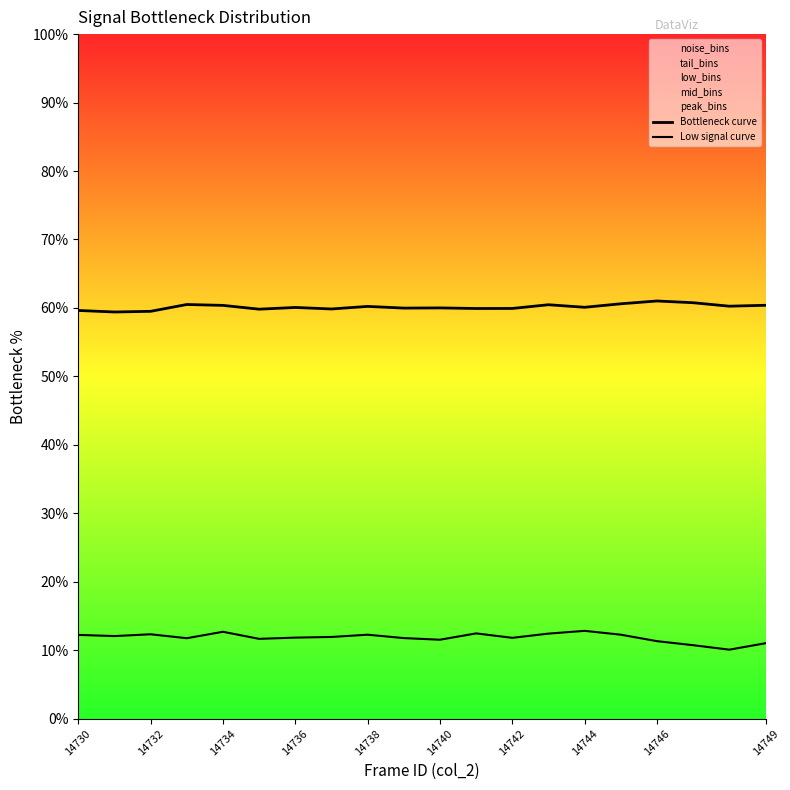

At which category does Low signal curve reach its first local peak?

14732